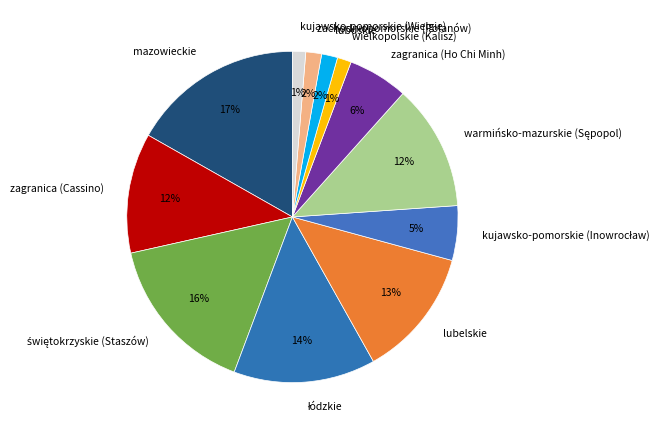

What is the largest slice in the pie chart?

mazowieckie